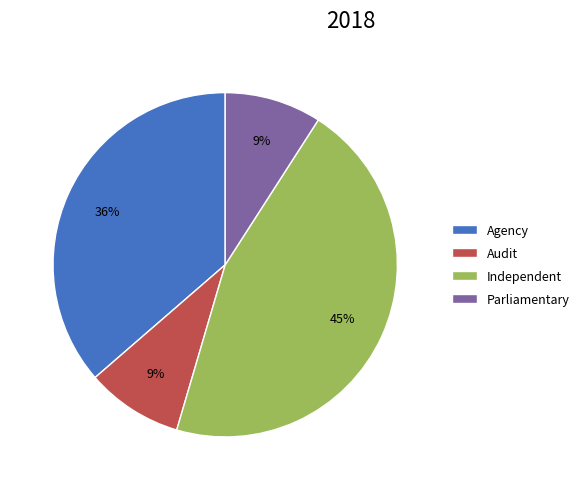

The Parliamentary slice represents 1% of the pie. True or false?

False